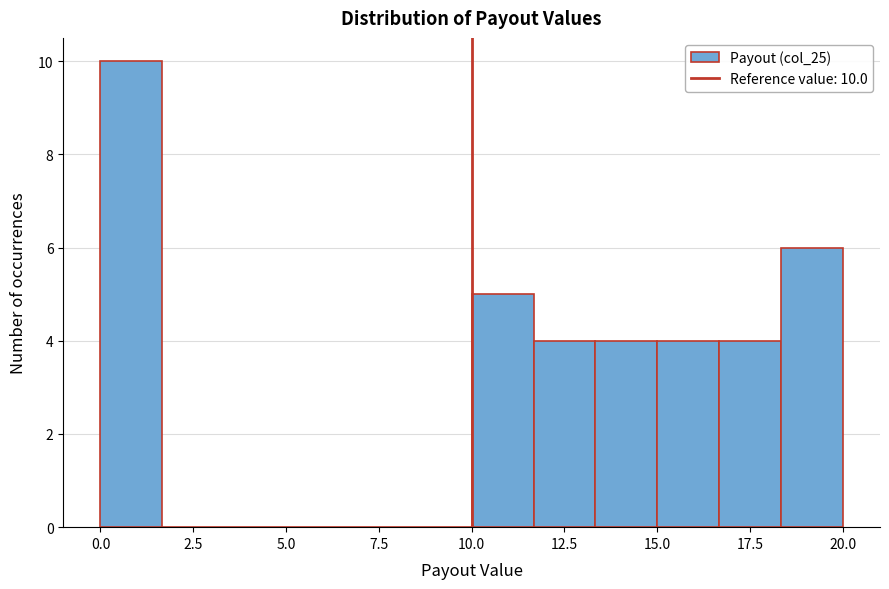

Read against the x-axis, roughly where is the centre of the tallest bar?

1.0